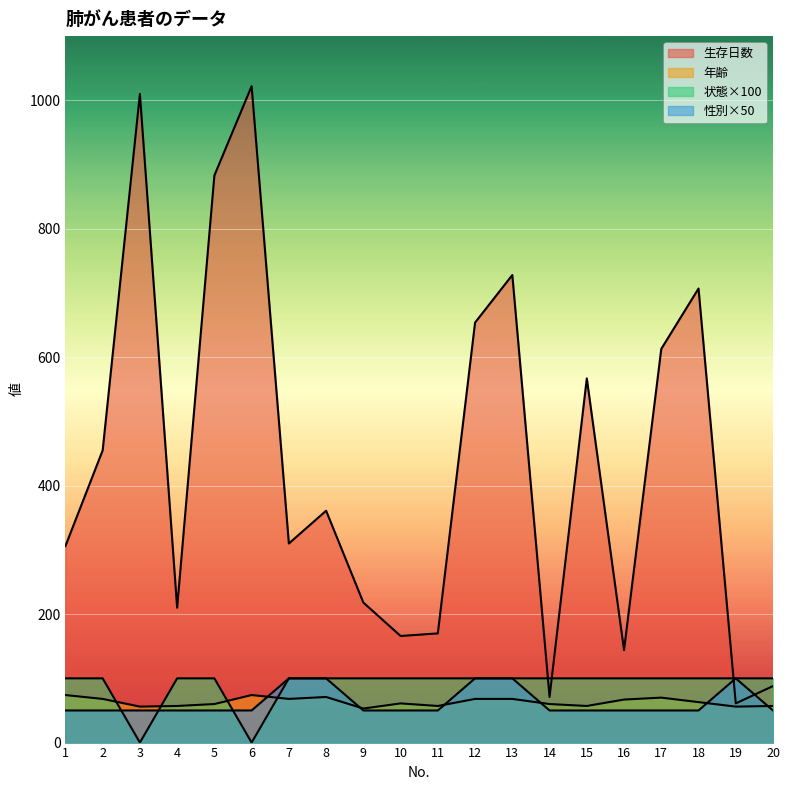

What is the value of the 状態 point at the 2nd from the left?

100